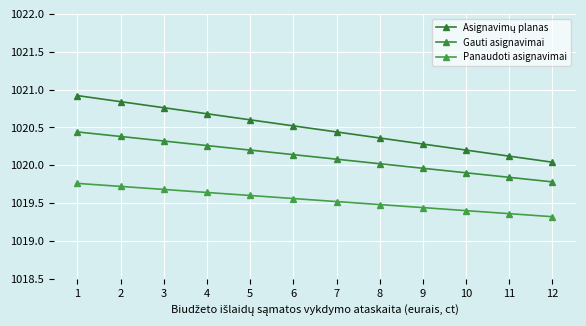

Rank the series by their average value, from highest to lowest.

Asignavimų planas, Gauti asignavimai, Panaudoti asignavimai